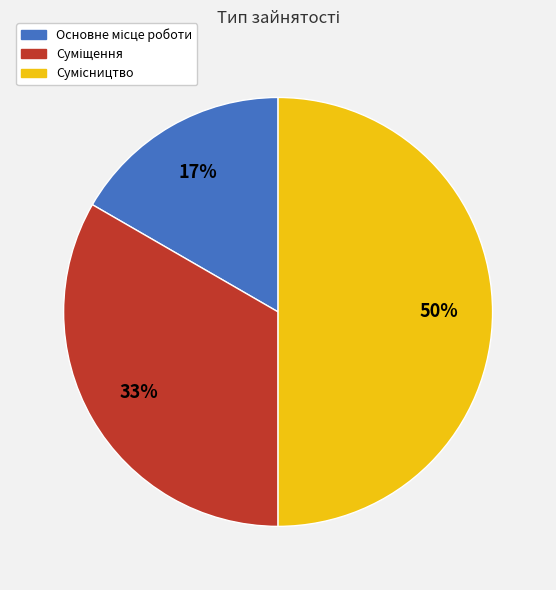

To the nearest percent, what is the difference between the largest and smallest slice percentages?

33%